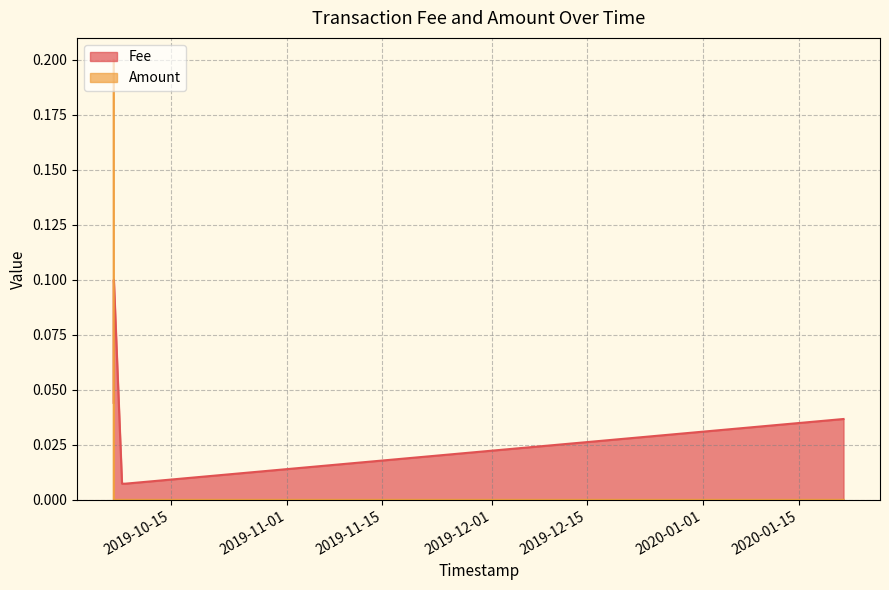

True or false: Amount has more than 2 points higher than both neighbors.

False